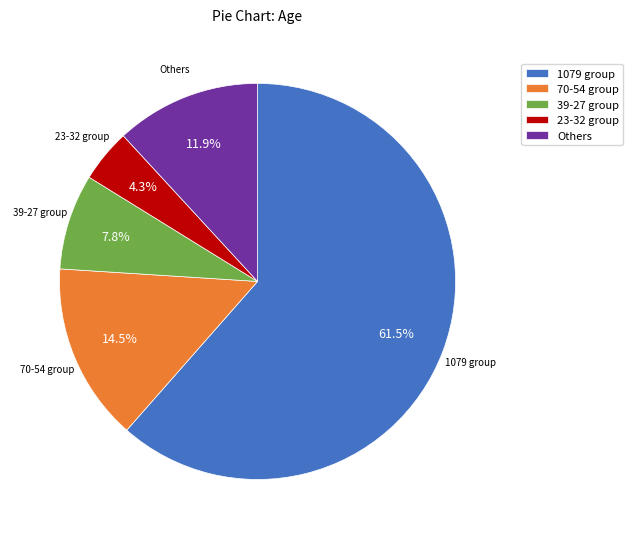

Rank the categories by value from highest to lowest.

1079 group, 70-54 group, Others, 39-27 group, 23-32 group